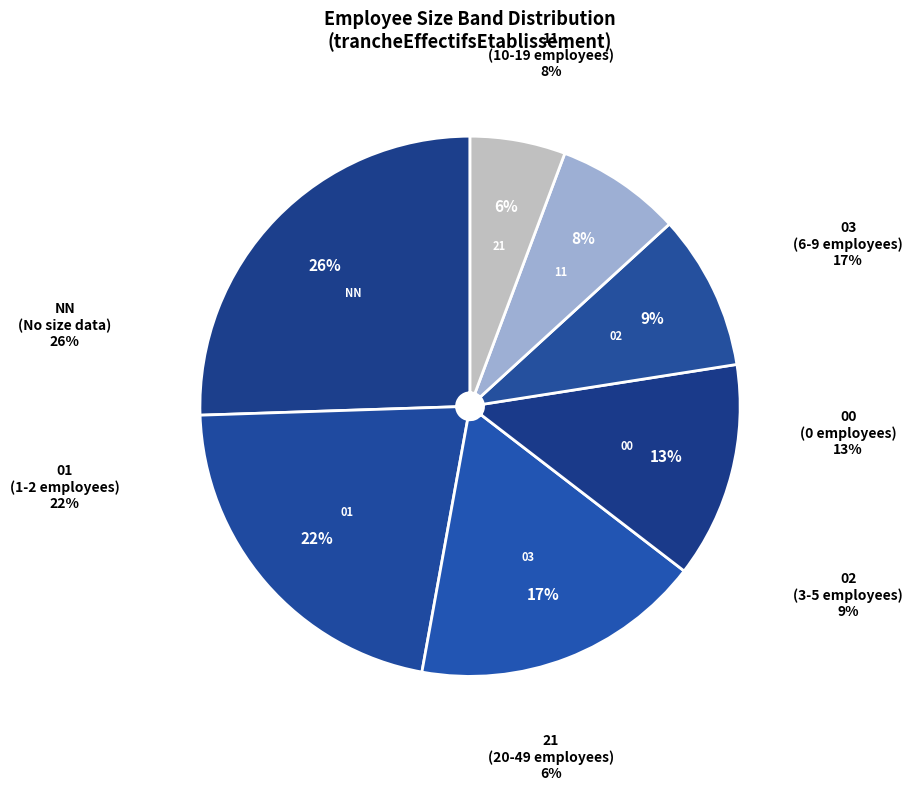

Rank the categories by value from lowest to highest.

21, 11, 02, 00, 03, 01, NN